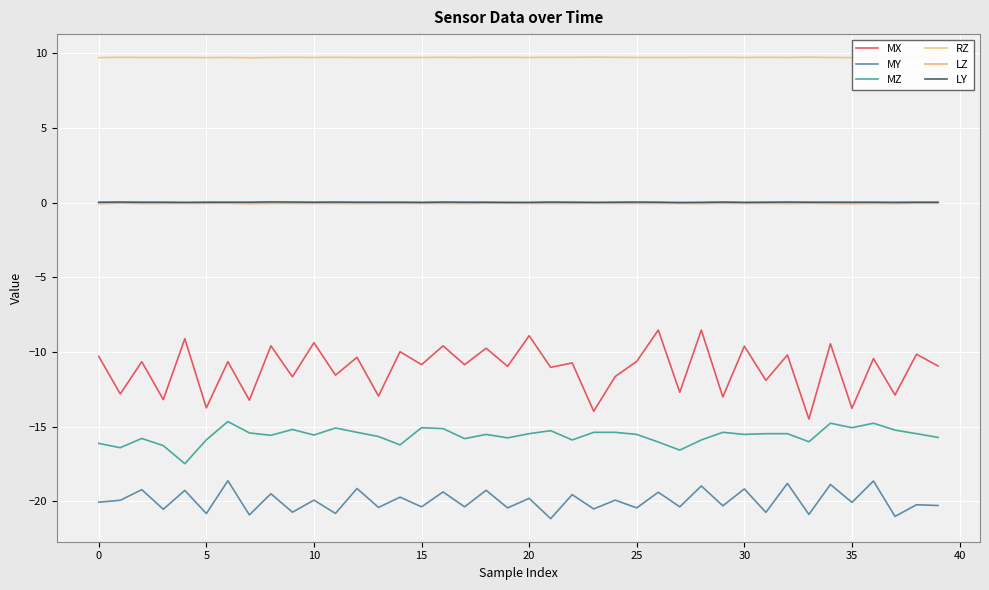

Which series has the widest spread of values?

MX